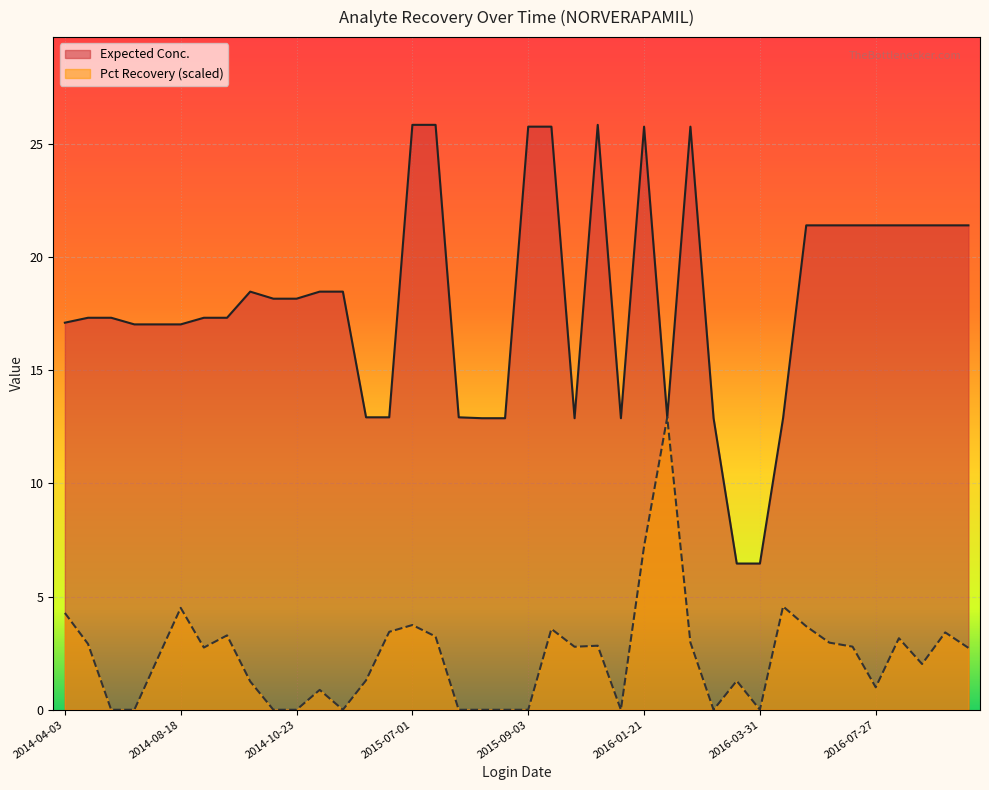

At 2014-04-03, list the series in order from largest to smallest.

Expected Conc., Pct Recovery (scaled)